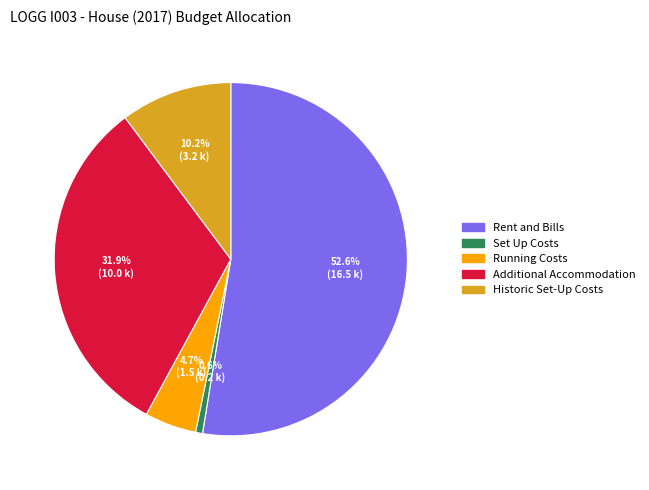

The Historic Set-Up Costs slice represents 23% of the pie. True or false?

False